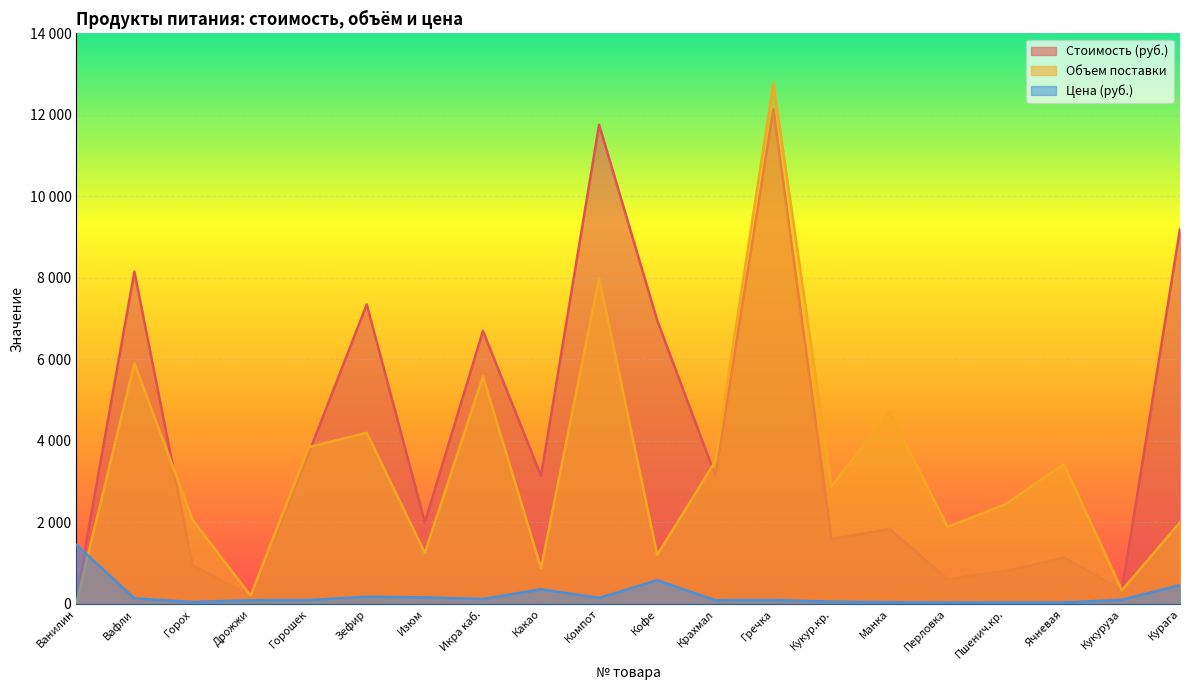

What is the spread (max minus min) of values at Ванилин?

1440.0